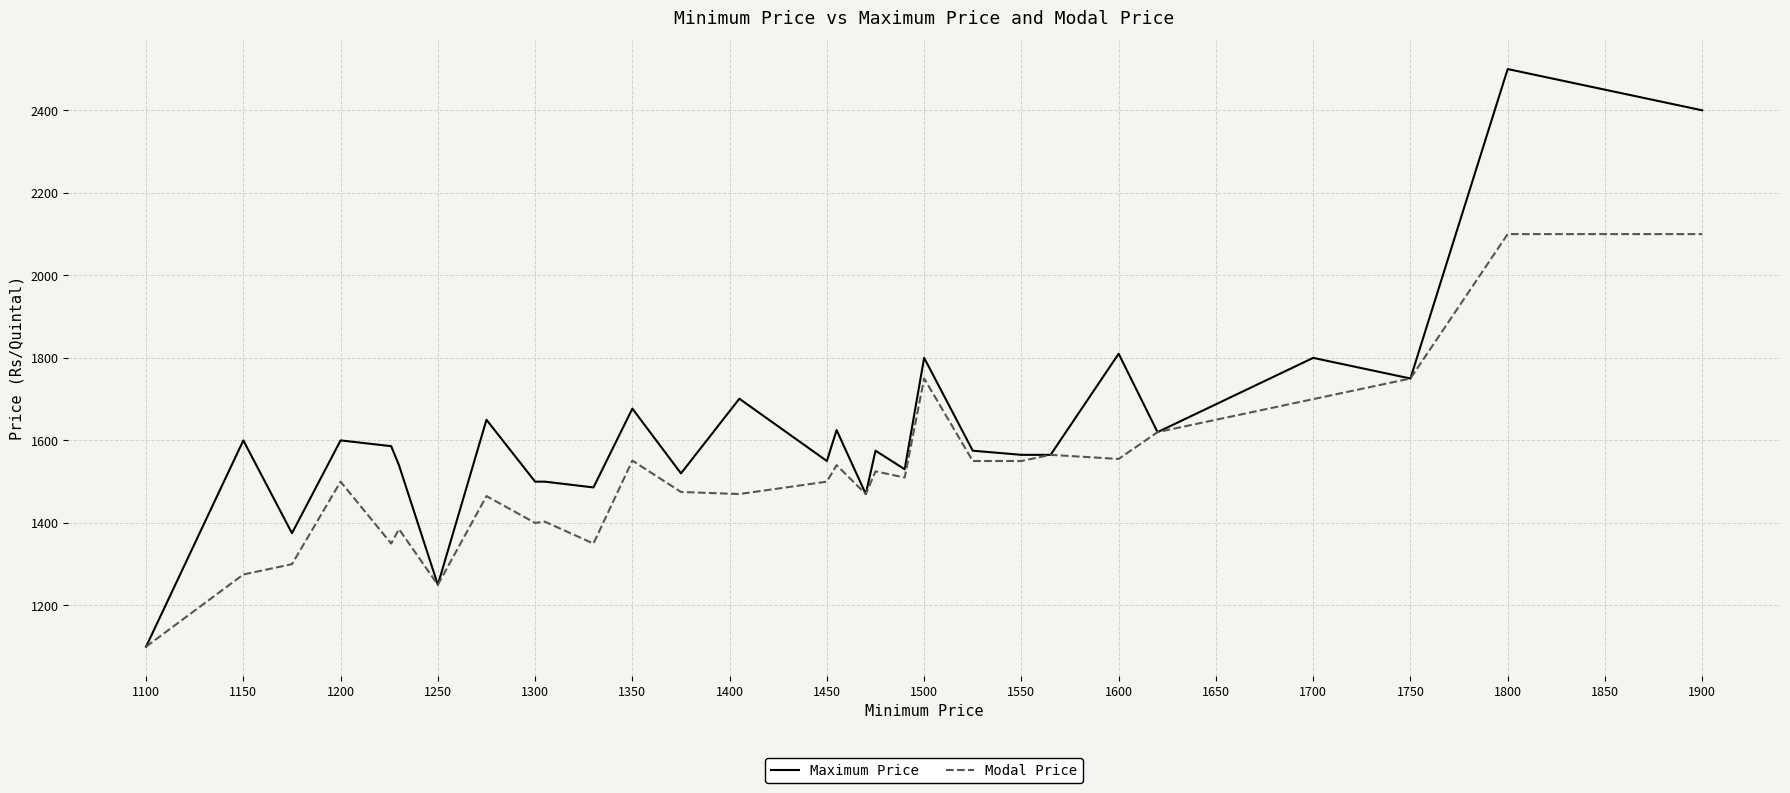

Which series has the largest range (max minus min)?

Maximum Price